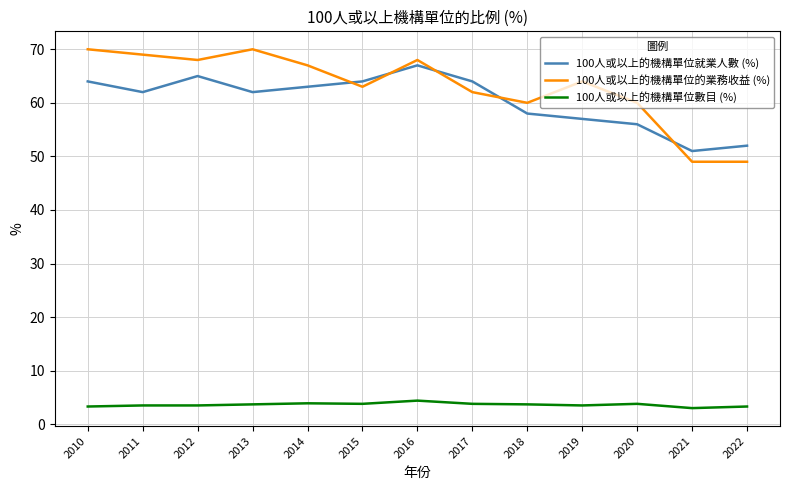

Read the 100人或以上的機構單位就業人數 (%) value at 2010.

64.0